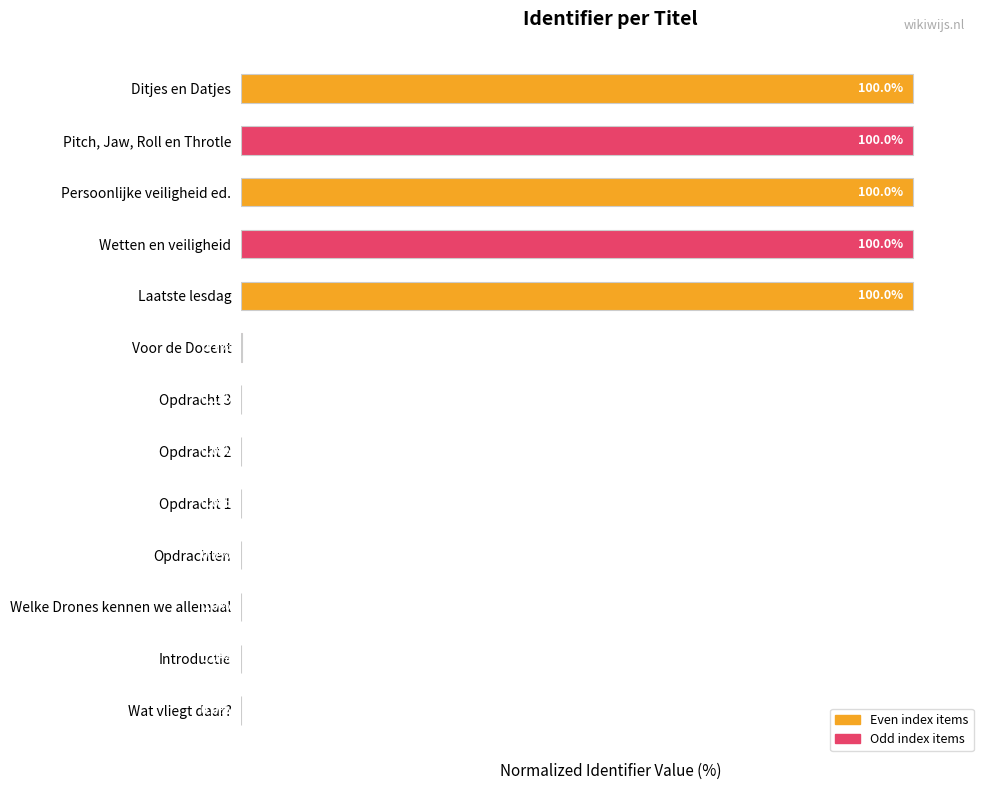

Which has a higher value, Pitch, Jaw, Roll en Throtle or Welke Drones kennen we allemaal?

Pitch, Jaw, Roll en Throtle